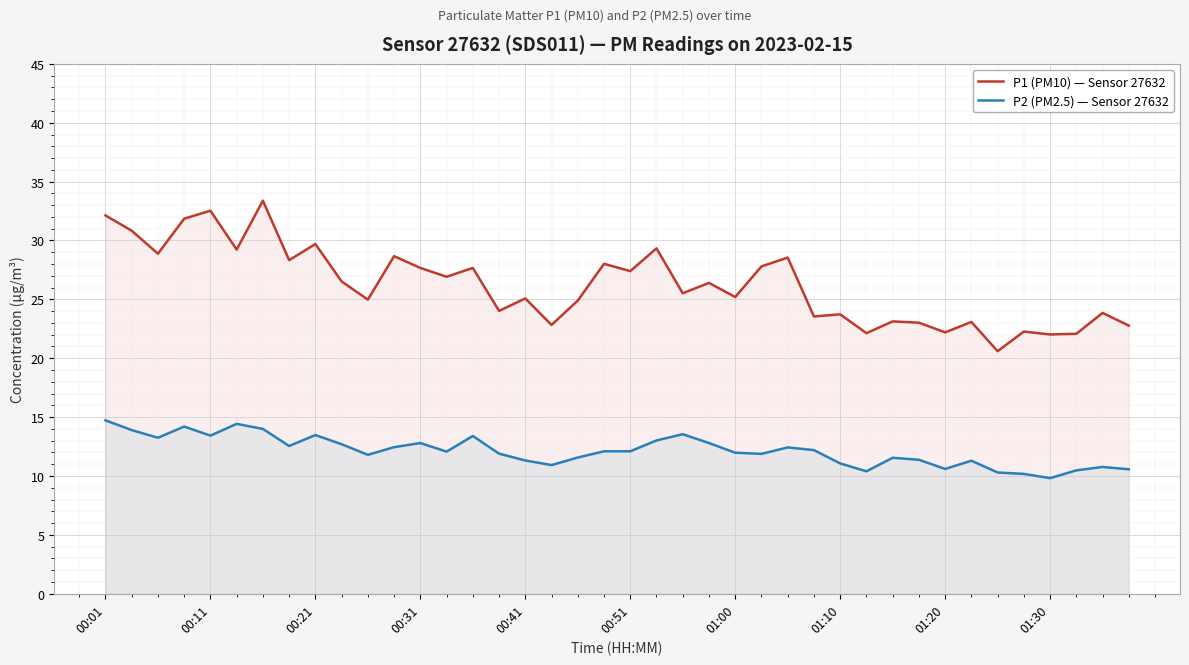

True or false: P2 (PM2.5) — Sensor 27632 and P1 (PM10) — Sensor 27632 cross at least once.

False